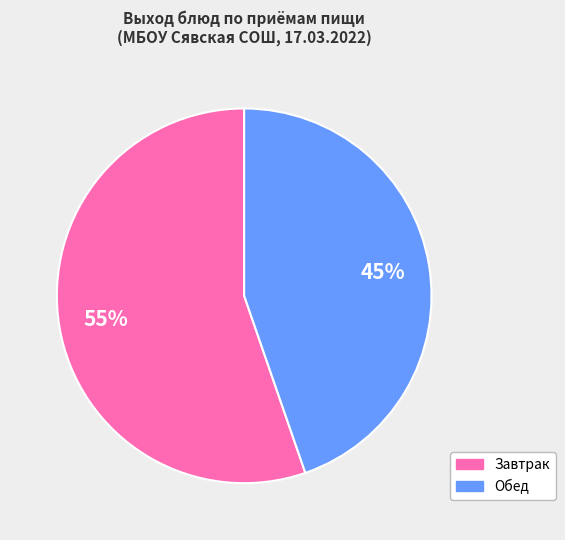

Rank the categories by value from lowest to highest.

Обед, Завтрак